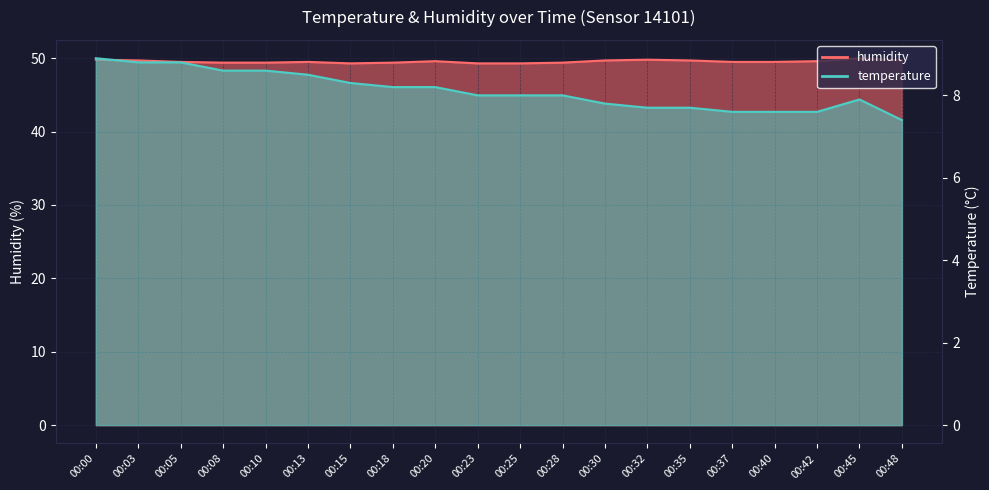

List the series in order of their overall mean, highest first.

humidity, temperature